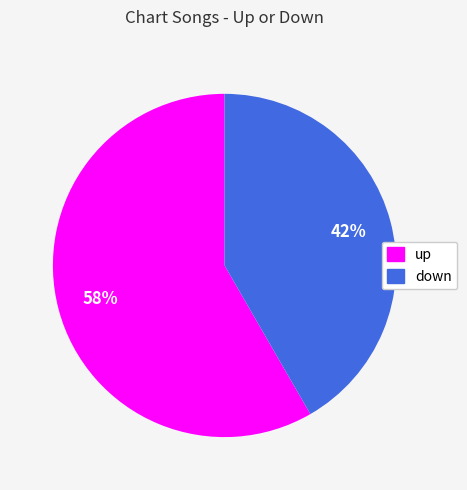

Count the number of slices in the pie.

2